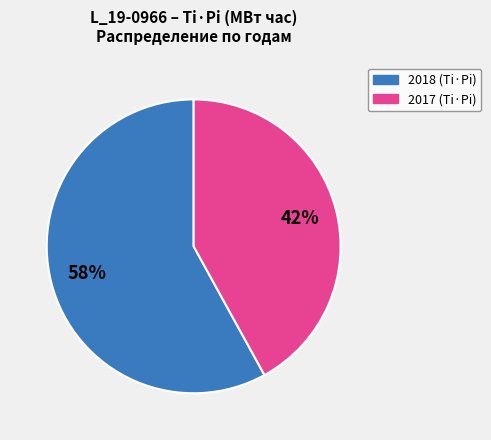

Is there a majority slice in this chart?

Yes